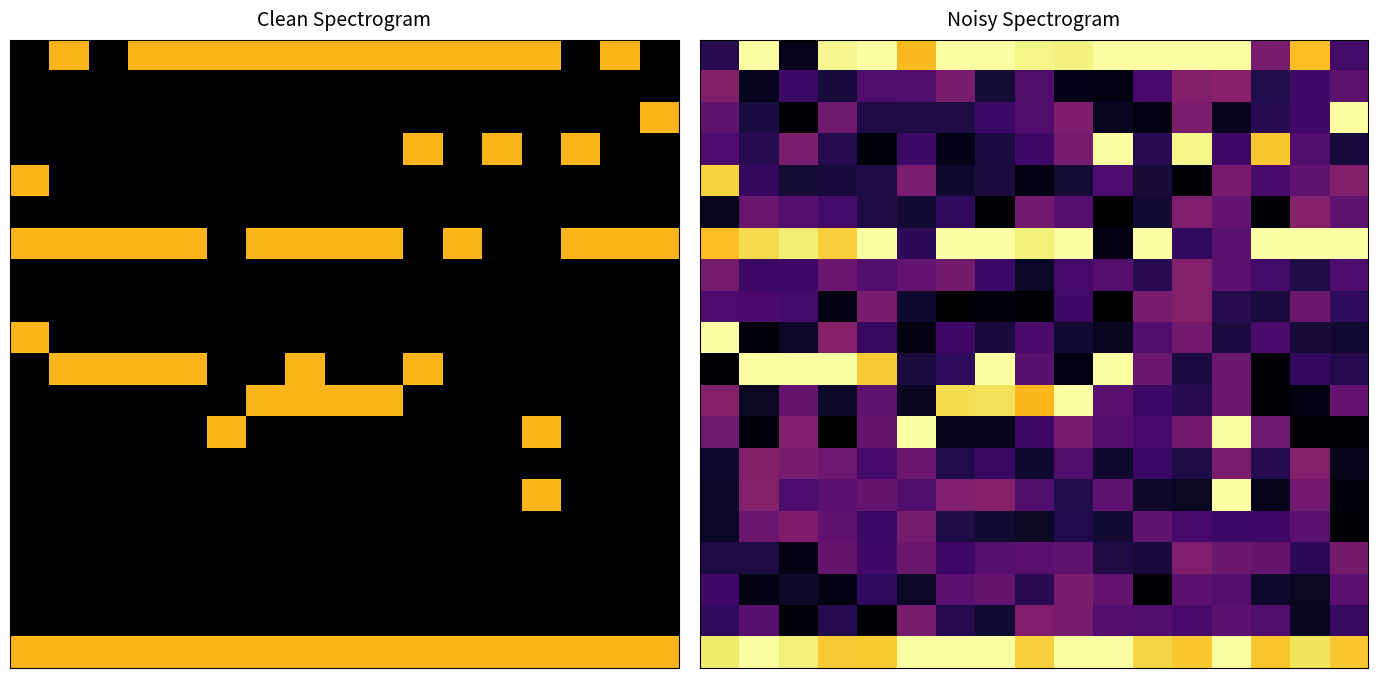

At how many categories does at least one series exceed 0?

17